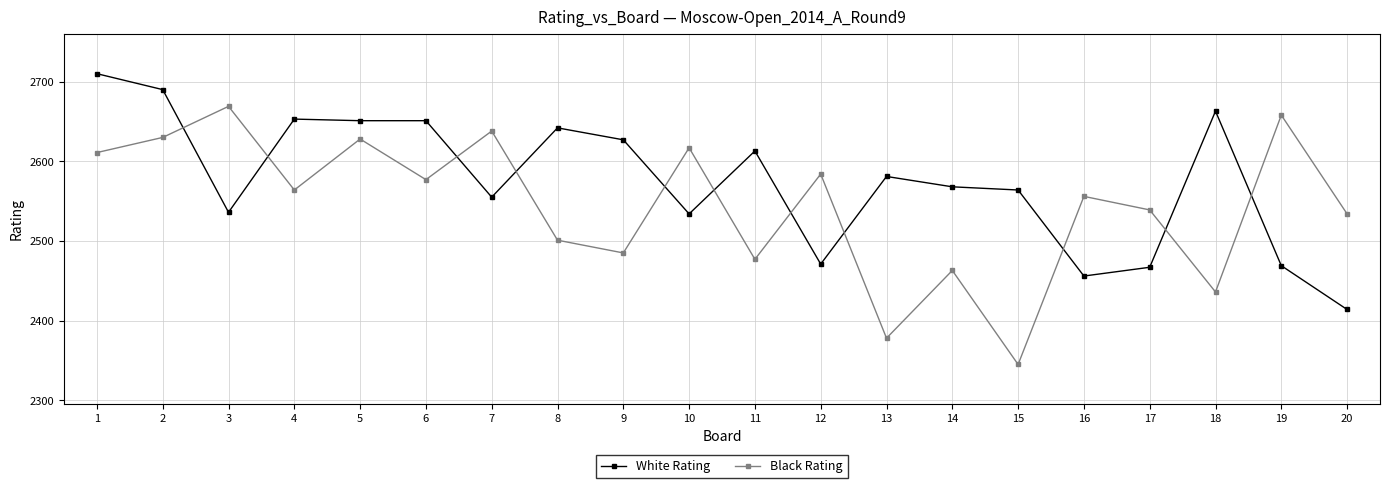

Is it true that White Rating equals 3527 at 14?

False